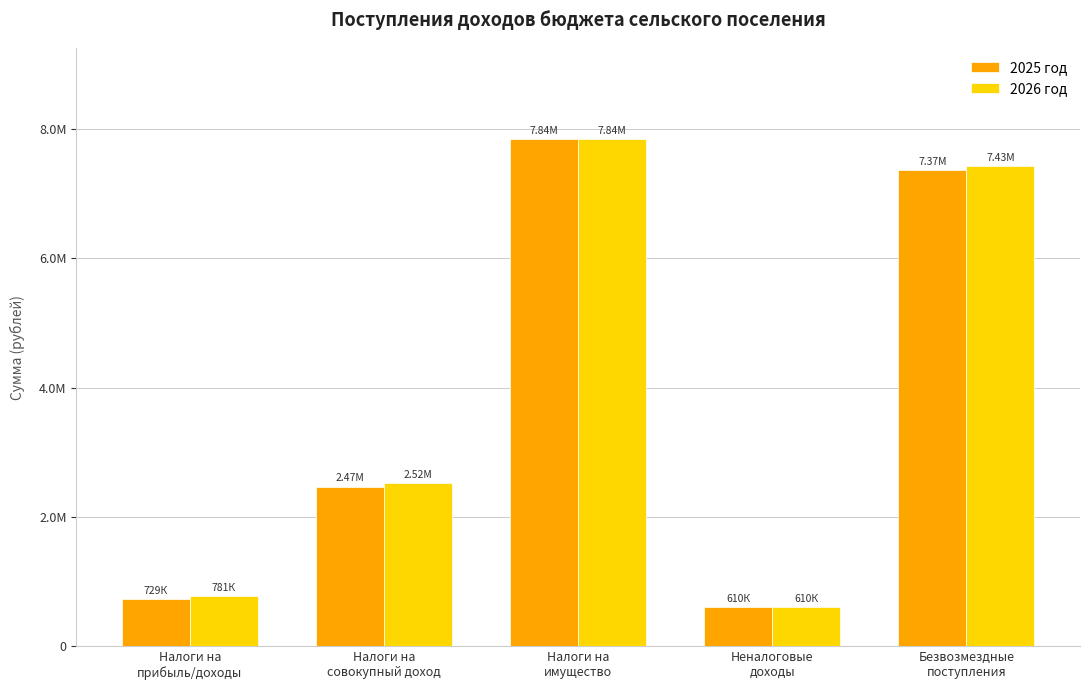

Which label corresponds to the smallest value in the chart?

Неналоговые
доходы